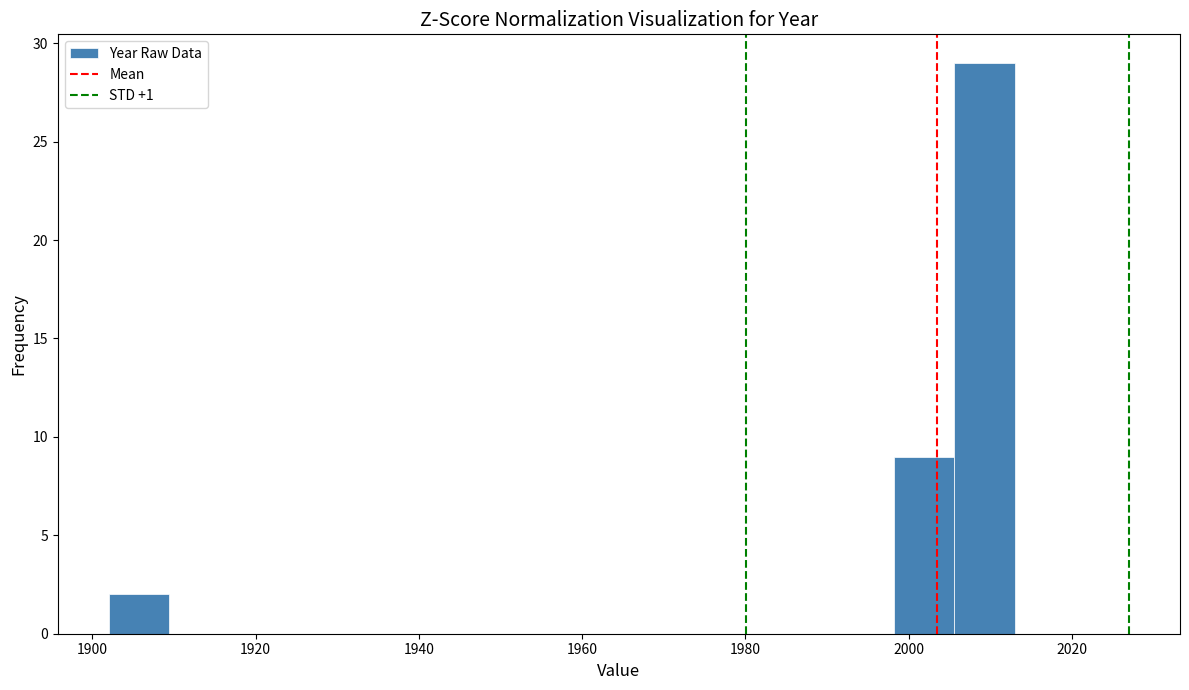

Around what value on the x-axis is the tallest bar? Give the approximate position of its centre, as read against the axis.

2010